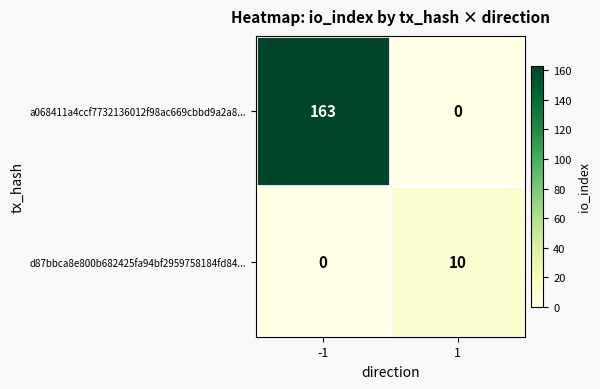

At how many categories does at least one series exceed 26?

1